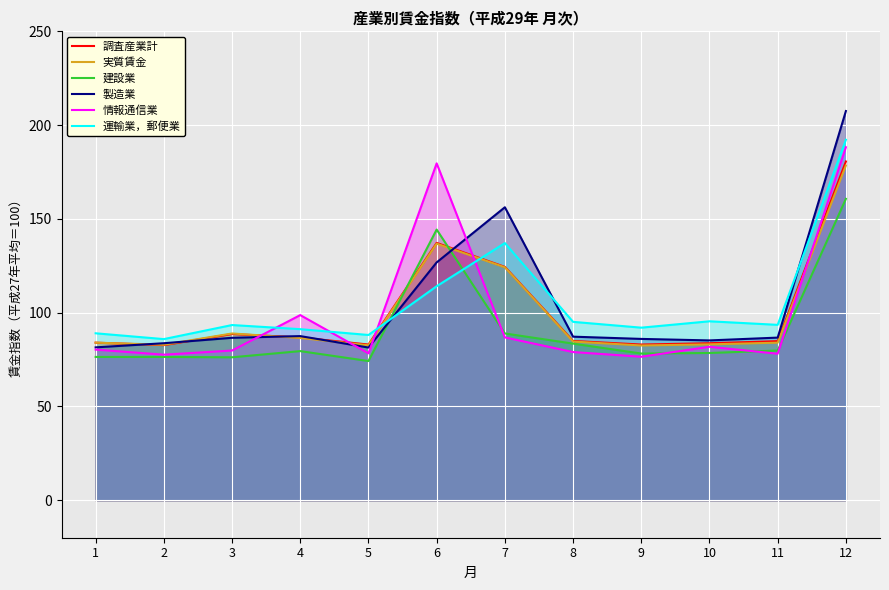

At how many categories does at least one series exceed 196?

1